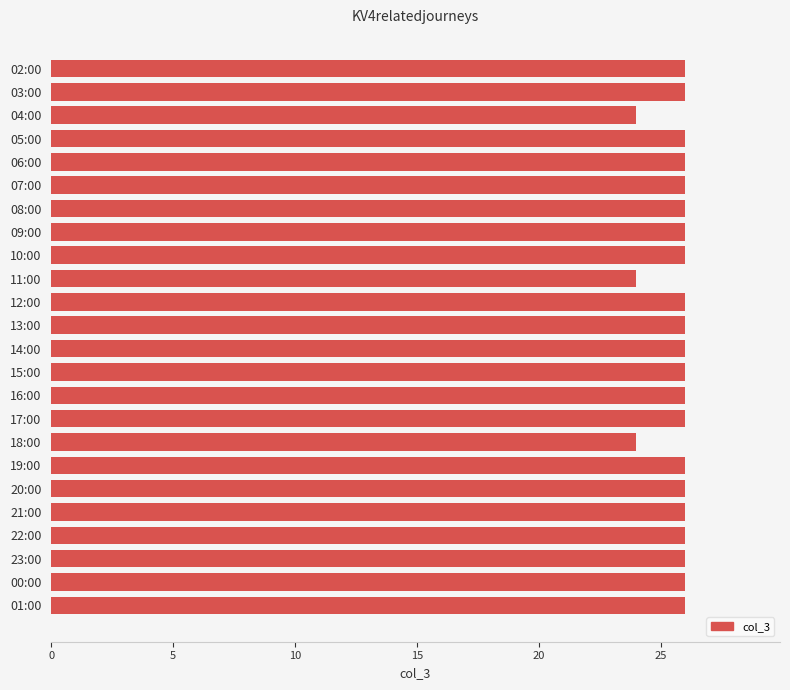

Reading top to bottom, what are all the values shown in this chart?

02:00=26	03:00=26	04:00=24	05:00=26	06:00=26	07:00=26	08:00=26	09:00=26	10:00=26	11:00=24	12:00=26	13:00=26	14:00=26	15:00=26	16:00=26	17:00=26	18:00=24	19:00=26	20:00=26	21:00=26	22:00=26	23:00=26	00:00=26	01:00=26